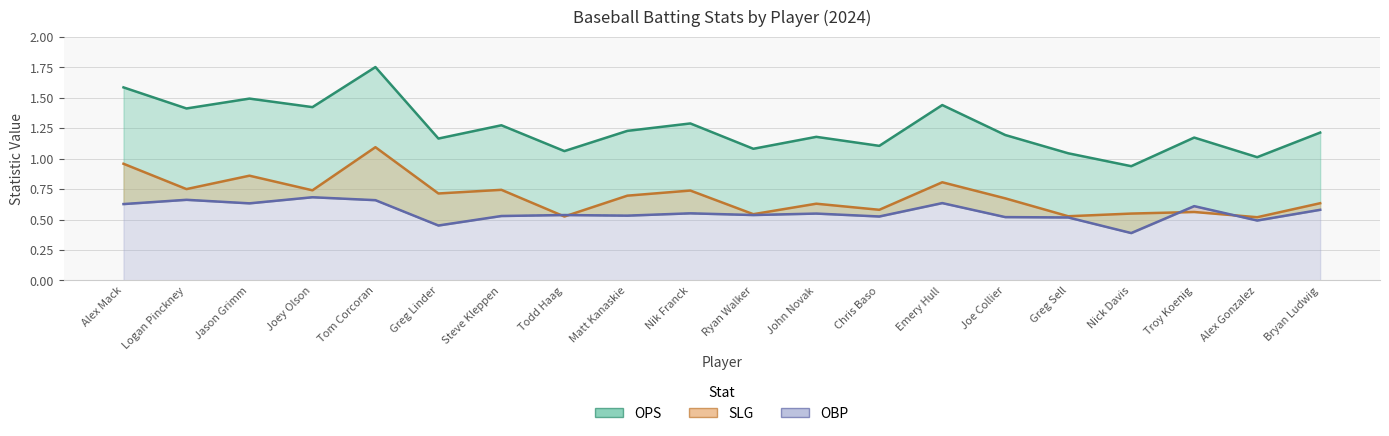

Which has a higher value, Nick Davis or Ryan Walker?

Ryan Walker